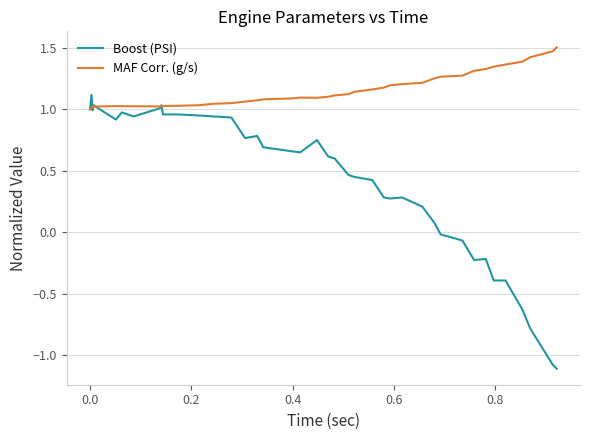

List the series in order of their peak value, highest first.

MAF Corr. (g/s), Boost (PSI)